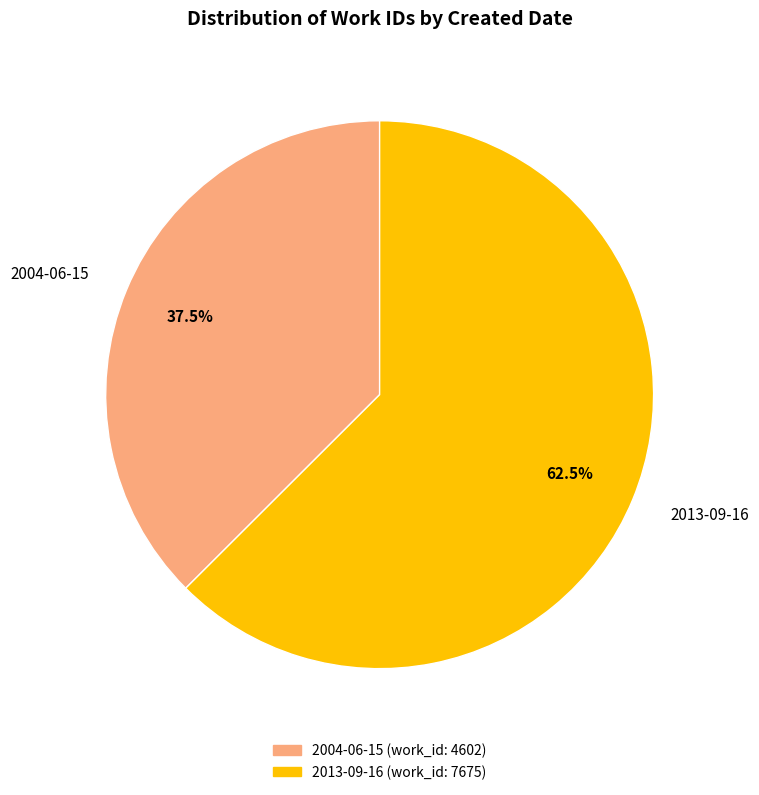

Does any single category account for the majority?

Yes